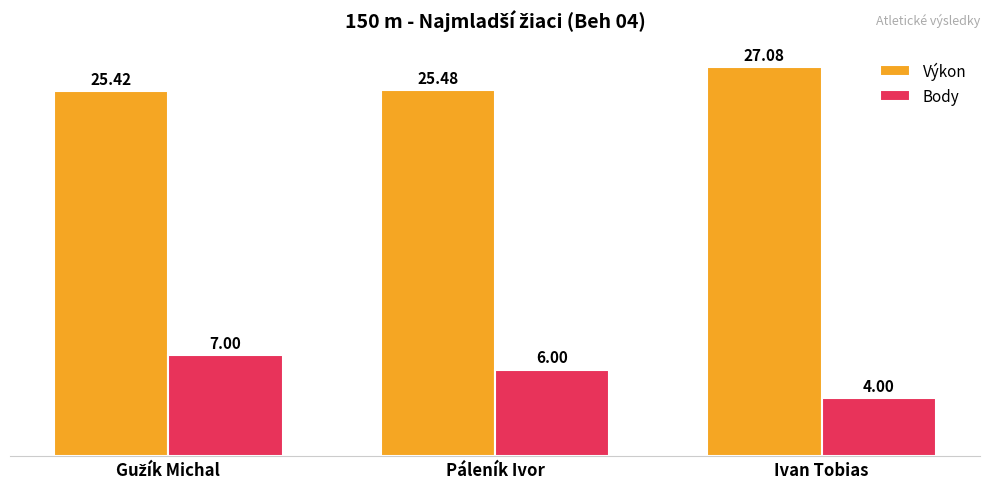

Is it true that Výkon equals 27.1 at Ivan Tobias?

True